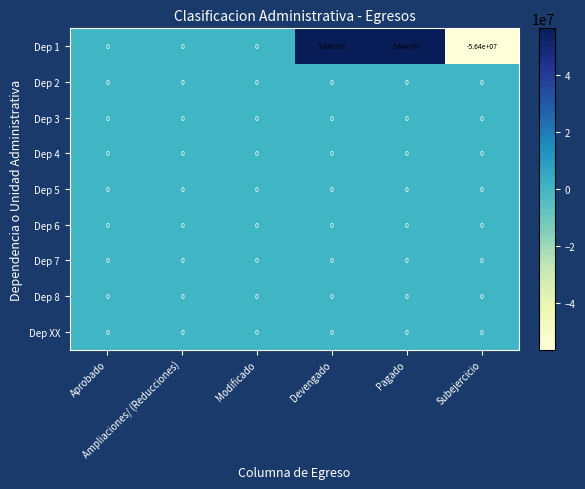

Which series has the widest spread of values?

Dep 1